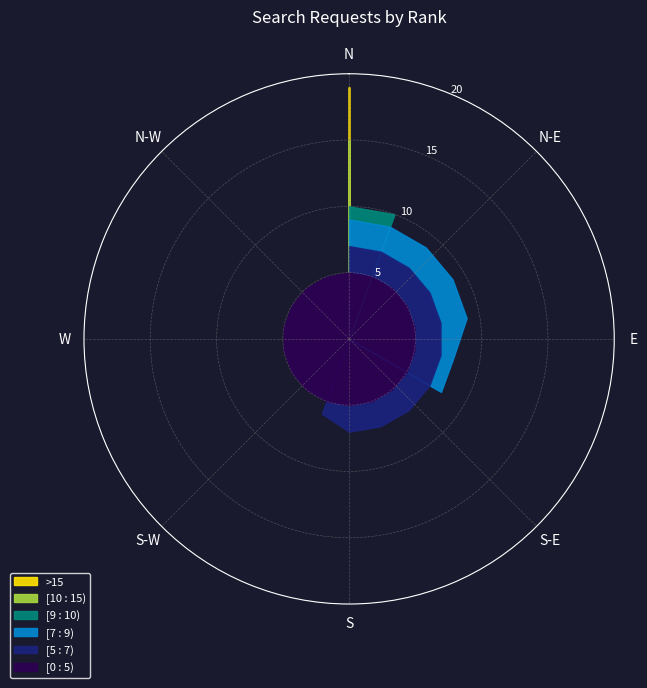

Where is the data nearest to the value 12?

2